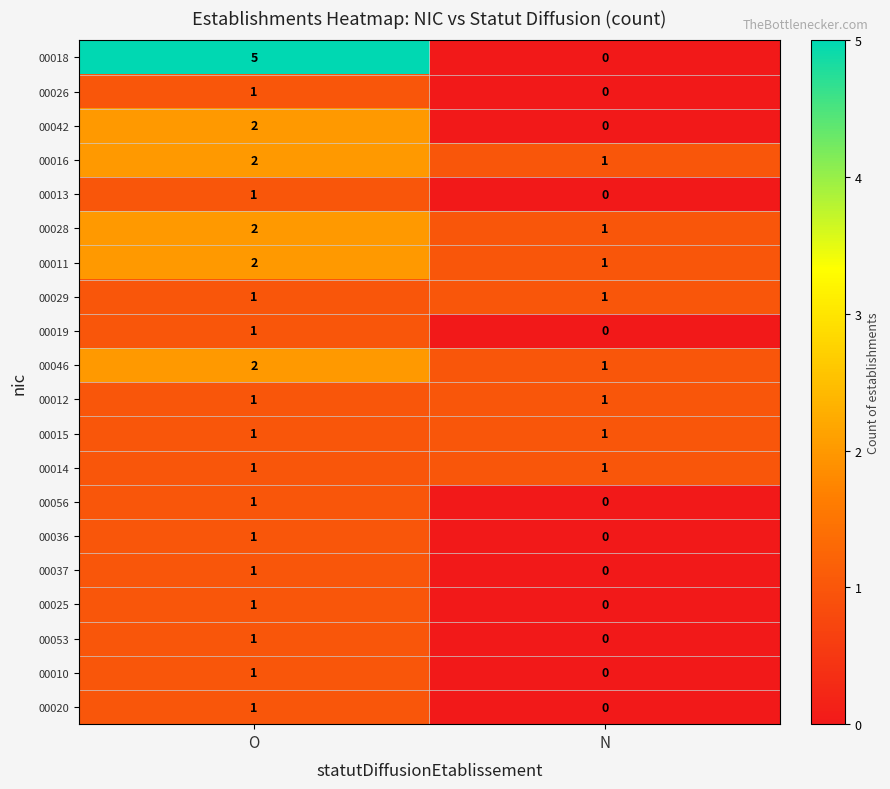

Is it true that 00042 equals 2 at O?

True